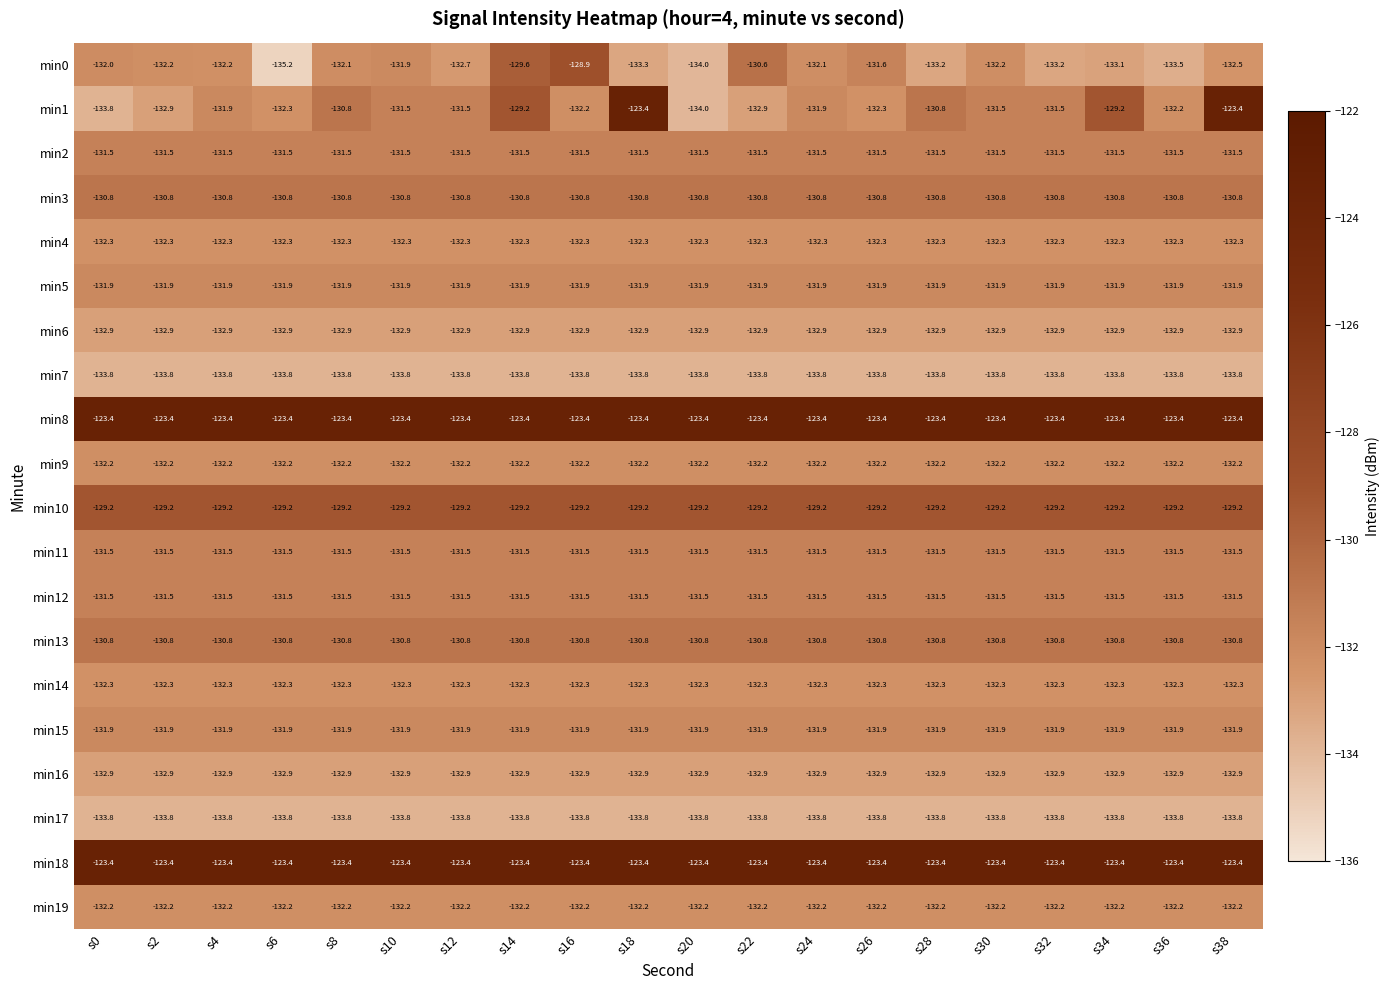

Which series changed the most between s30 and s38?

min1